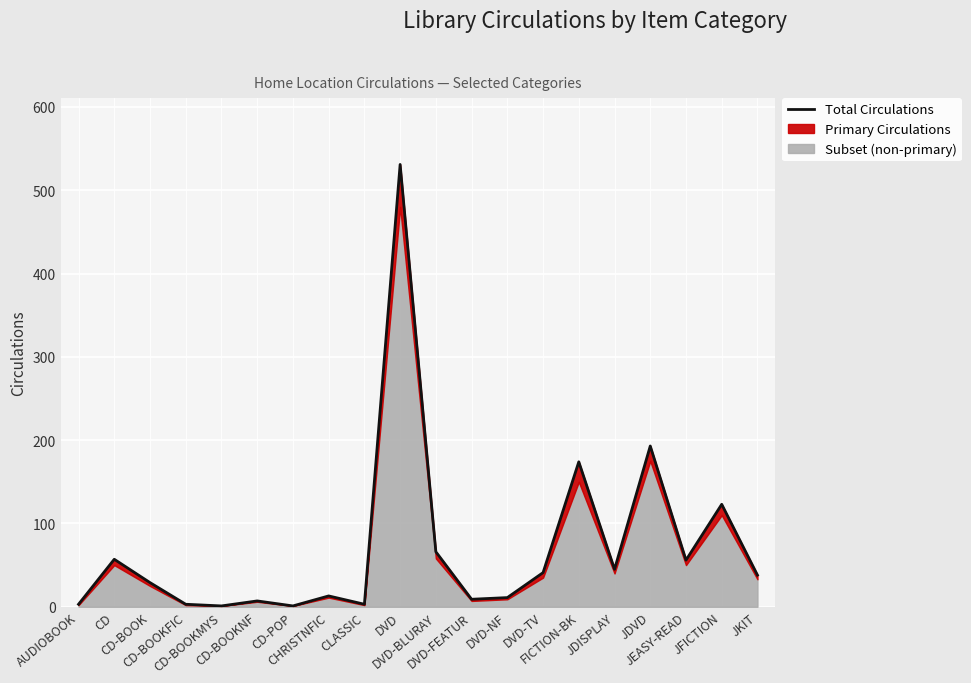

What is the difference between the maximum and minimum values?

530